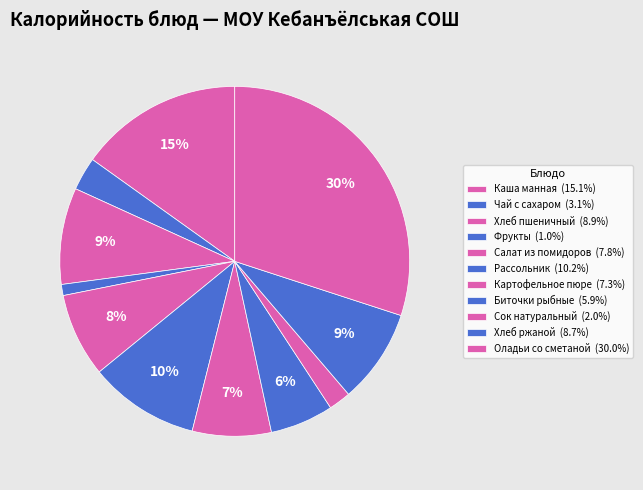

How many segments does this pie chart have?

11